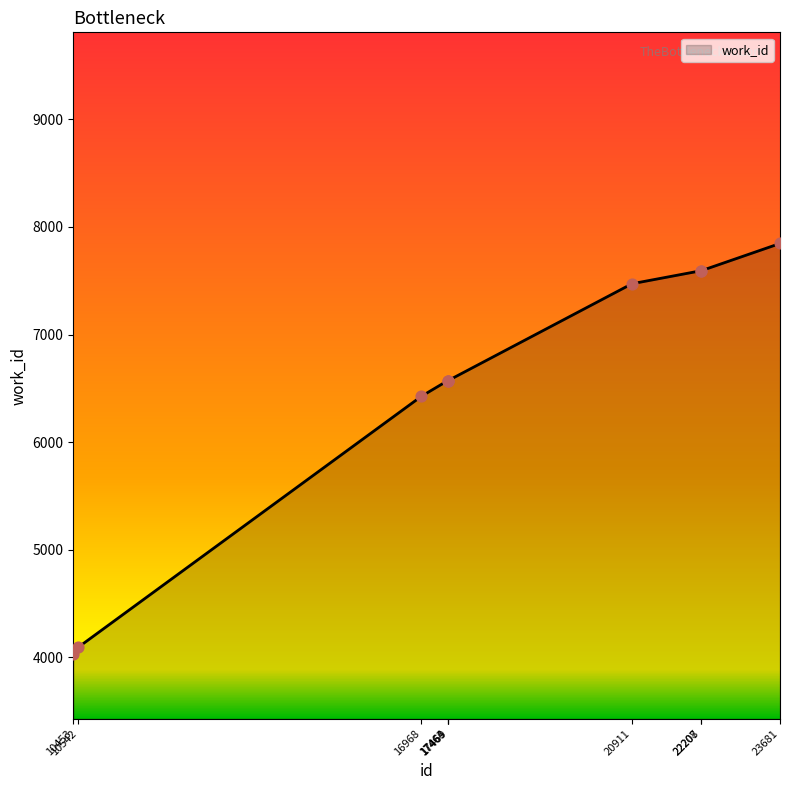

Which has a higher value, 22207 or 17464?

22207